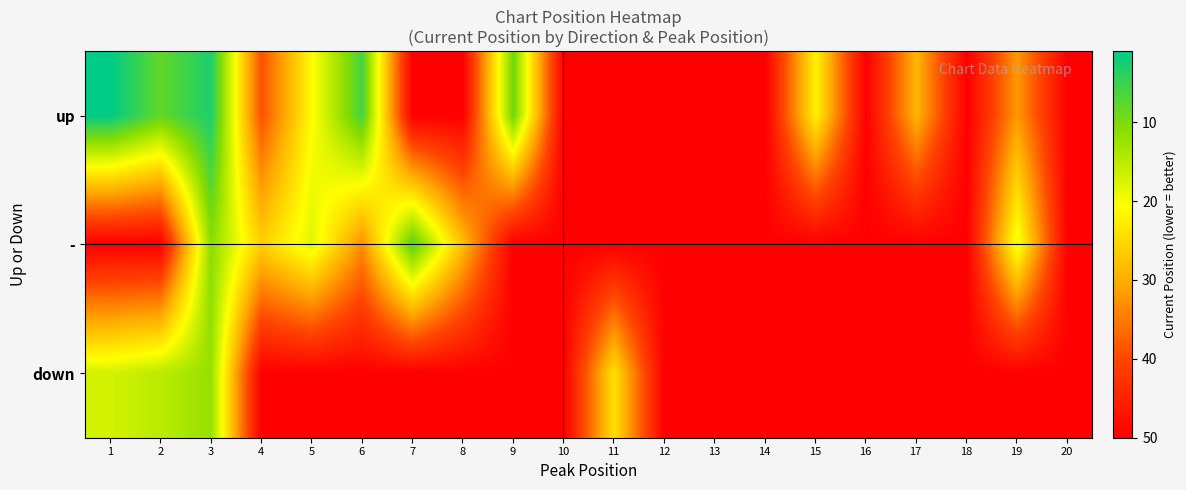

Reading left to right, list all the values displayed in this chart.

up: 1=1	2=8	3=3	4=39	5=21	6=6	7=50	8=50	9=9	10=50	11=50	12=50	13=50	14=50	15=22	16=50	17=29	18=50	19=32	20=50
-: 1=50	2=50	3=11	4=26	5=18	6=33	7=7	8=28	9=50	10=50	11=50	12=50	13=50	14=50	15=50	16=50	17=50	18=50	19=19	20=50
down: 1=17	2=15	3=12	4=50	5=50	6=50	7=50	8=50	9=50	10=50	11=24	12=50	13=50	14=50	15=50	16=50	17=50	18=50	19=50	20=50